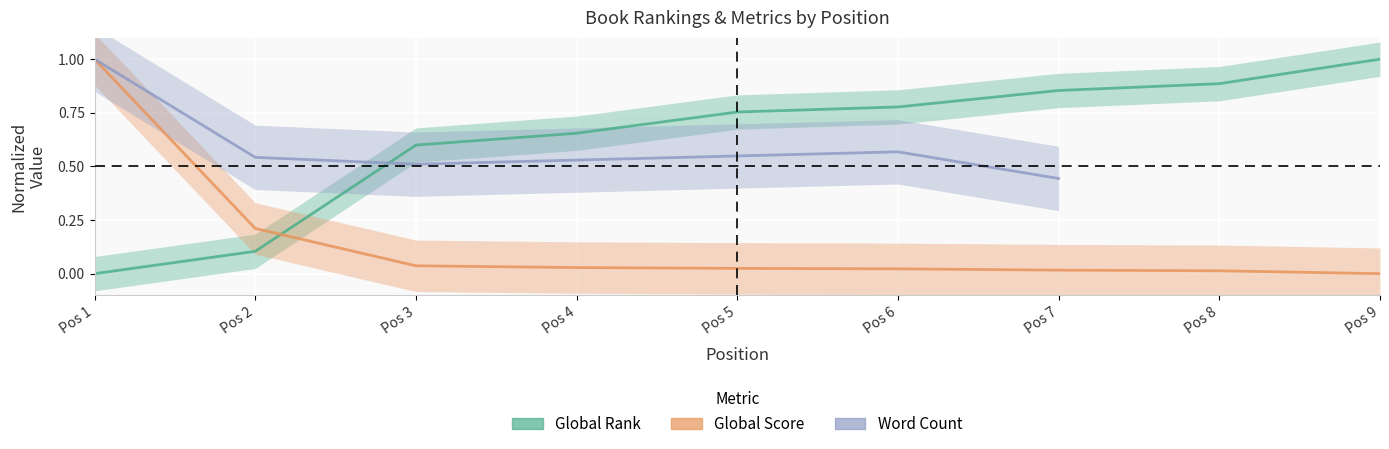

At how many categories does at least one series exceed 0?

9